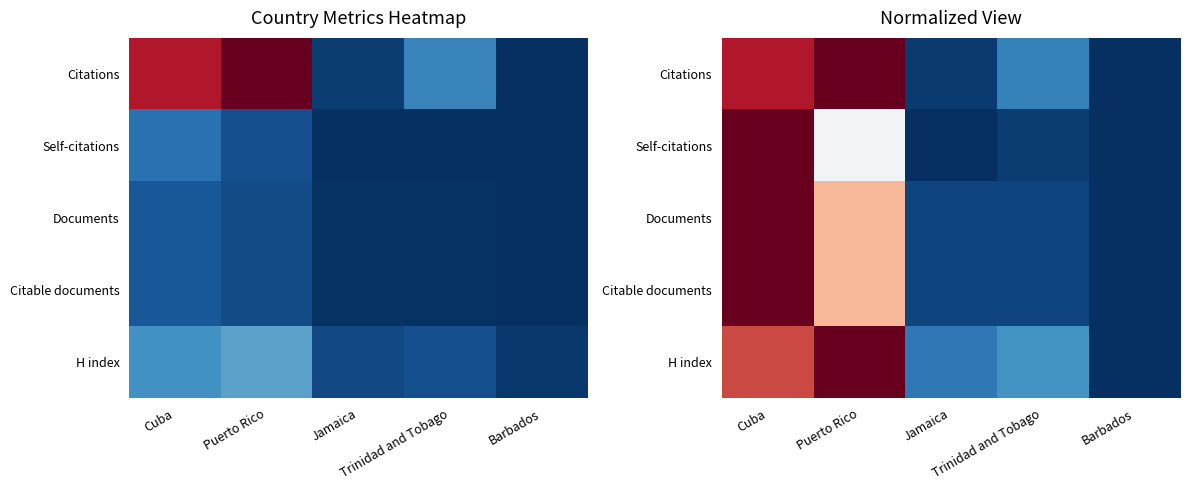

What is the total value across all series at Trinidad and Tobago?

0.5